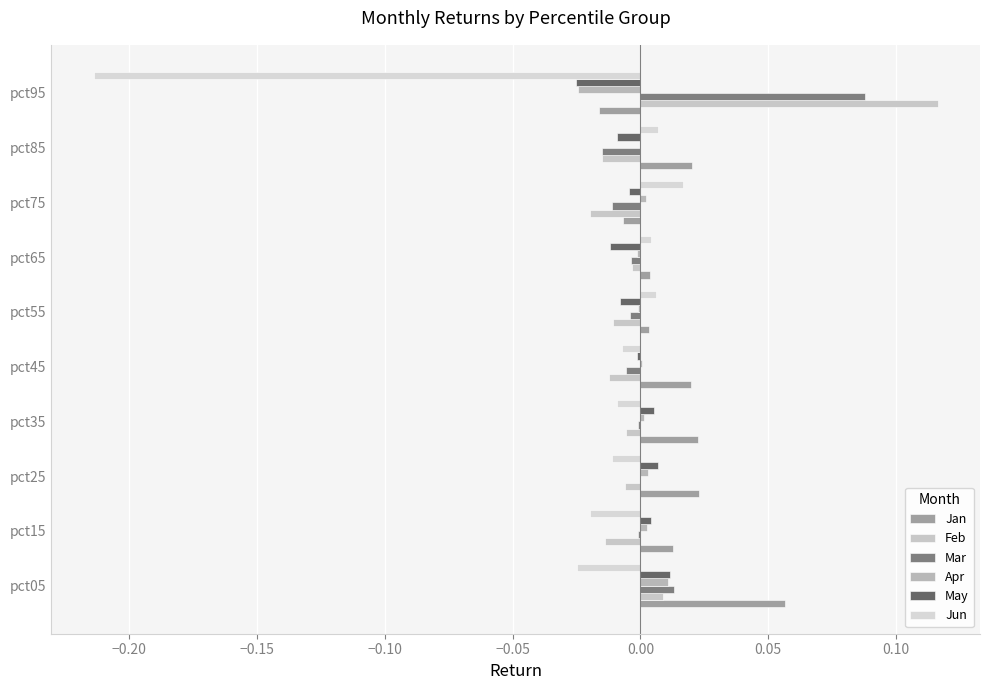

How many distinct data groups are displayed?

6